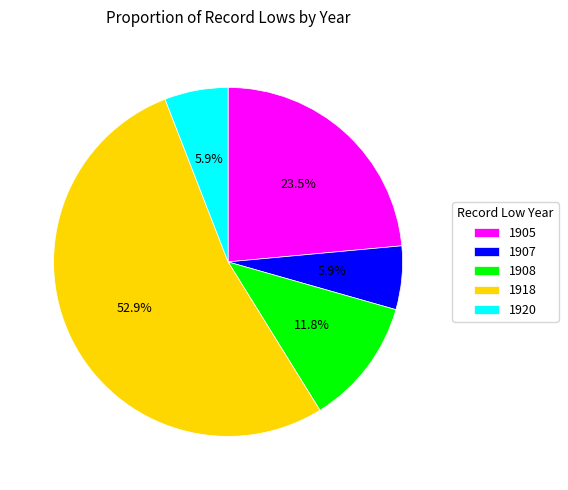

What is the ratio of the value at 1920 to the value at 1918?

0.1